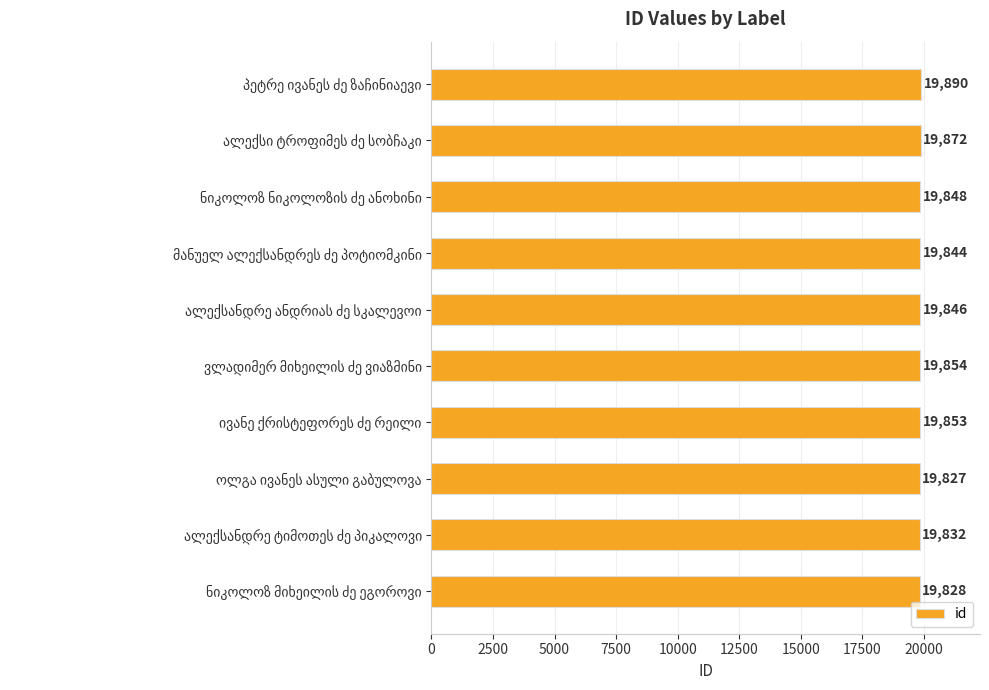

What is the greatest value displayed?

19890